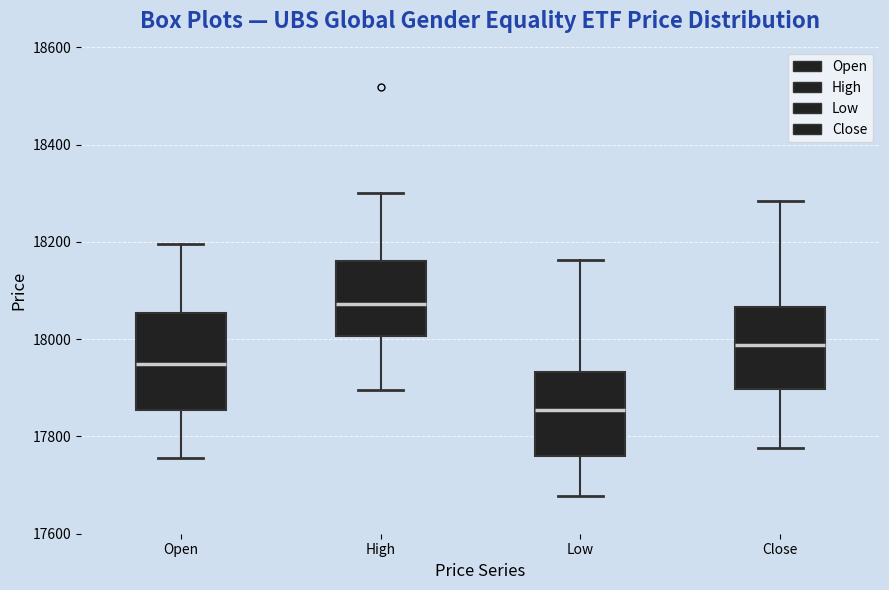

Where is the lower edge of the box for Open on the y-axis? The values are not printed on the chart, so give them approximately, as read against the axis.

17860